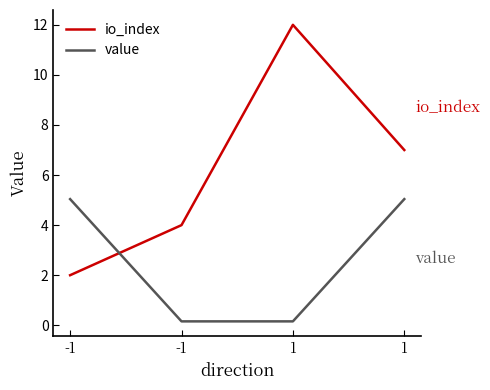

Count the number of data series in this chart.

2